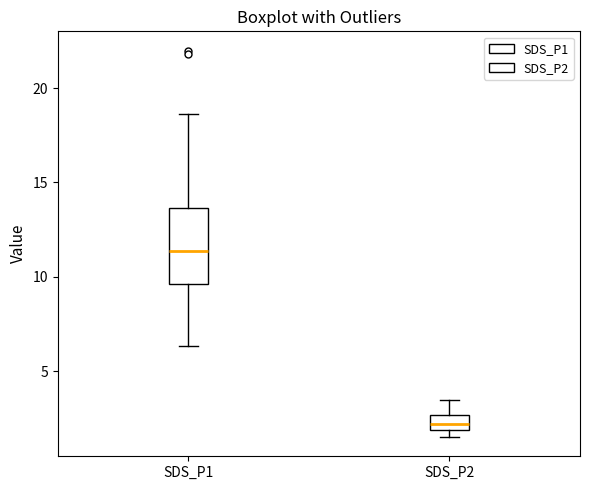

Reading left to right, transcribe this box plot: for each box, give where its median line is, the range the box spans, and where its two whiskers end, as read against the y-axis. The values are not printed on the chart, so give them approximately, as read against the axis.

SDS_P1: median 11.5, box 9.5 to 13.5, whiskers 6.5 to 18.5
SDS_P2: median 2.0 (inside the box), box 2.0 to 2.5, whiskers 1.5 to 3.5